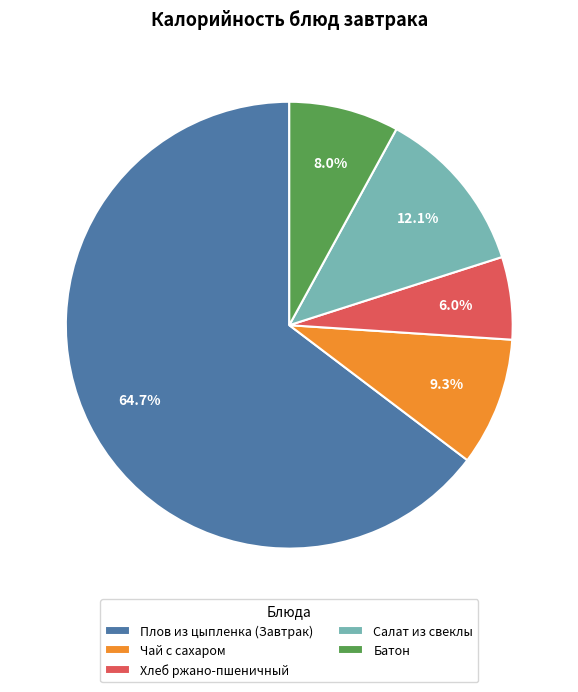

Is the sum of Чай с сахаром and Плов из цыпленка (Завтрак) greater than half?

Yes